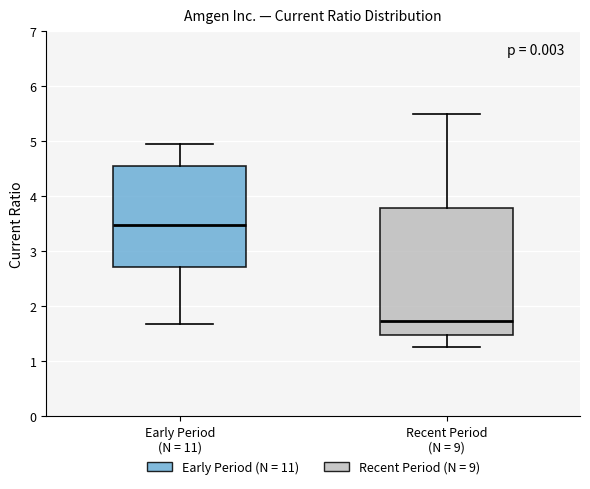

Reading left to right, transcribe this box plot: for each box, give where its median line is, the range the box spans, and where its two whiskers end, as read against the y-axis. The values are not printed on the chart, so give them approximately, as read against the axis.

Early Period (N = 11): median 3.5, box 2.7 to 4.6, whiskers 1.7 to 5.0
Recent Period (N = 9): median 1.7, box 1.5 to 3.8, whiskers 1.3 to 5.5